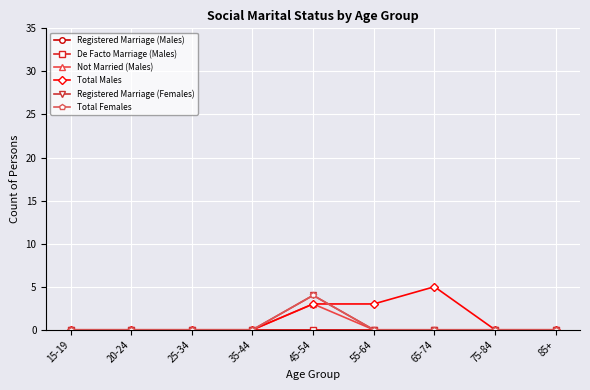

Does the chart have visible grid lines?

Yes